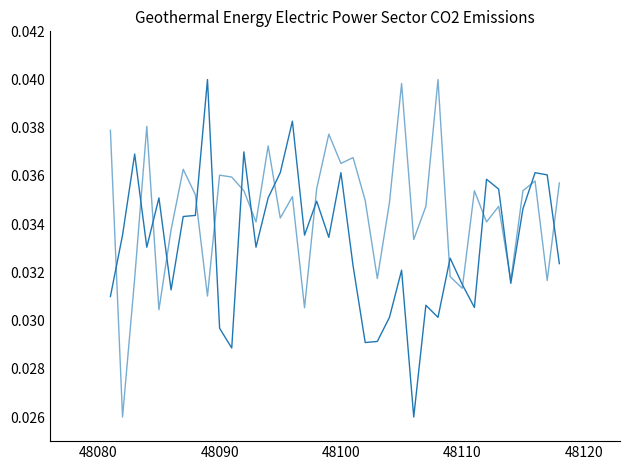

Is it true that col_516 equals 0.0 at 48090?

False